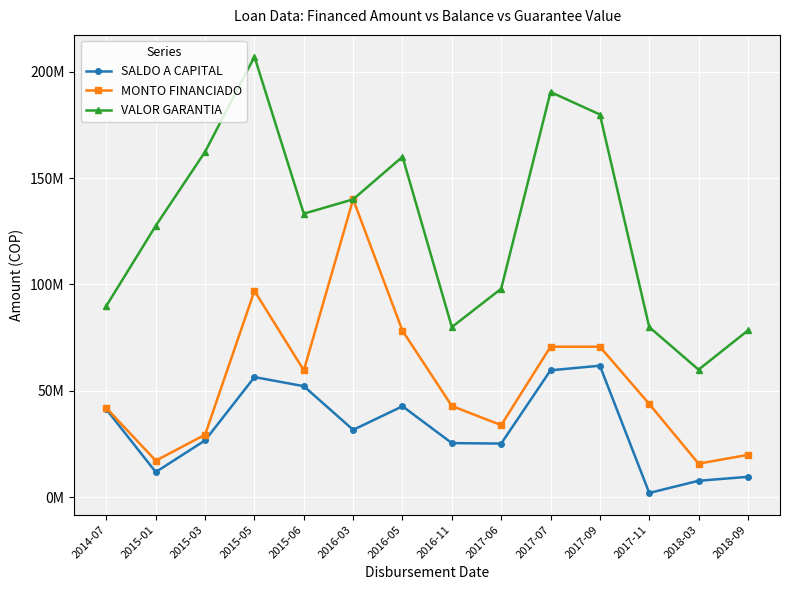

What is the label of the 1st point from the right?

2018-09